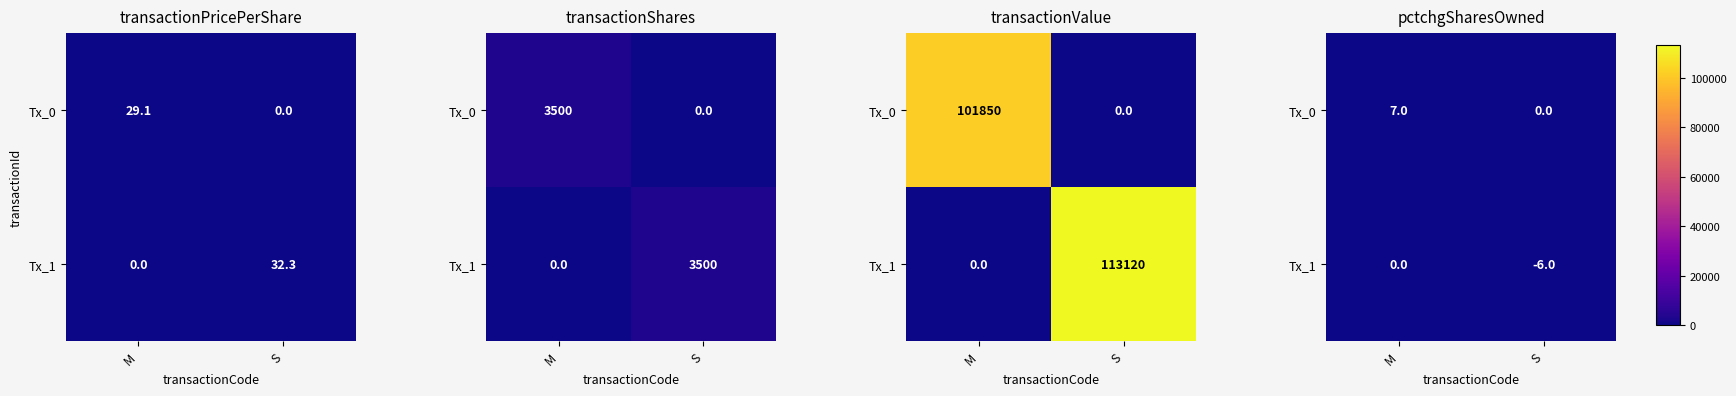

At which category is the sum across all series the highest?

M